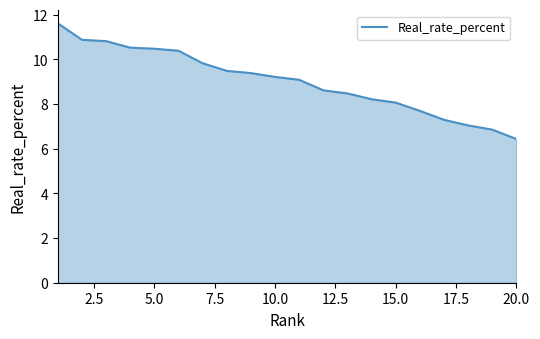

What is the smallest value displayed?

6.4